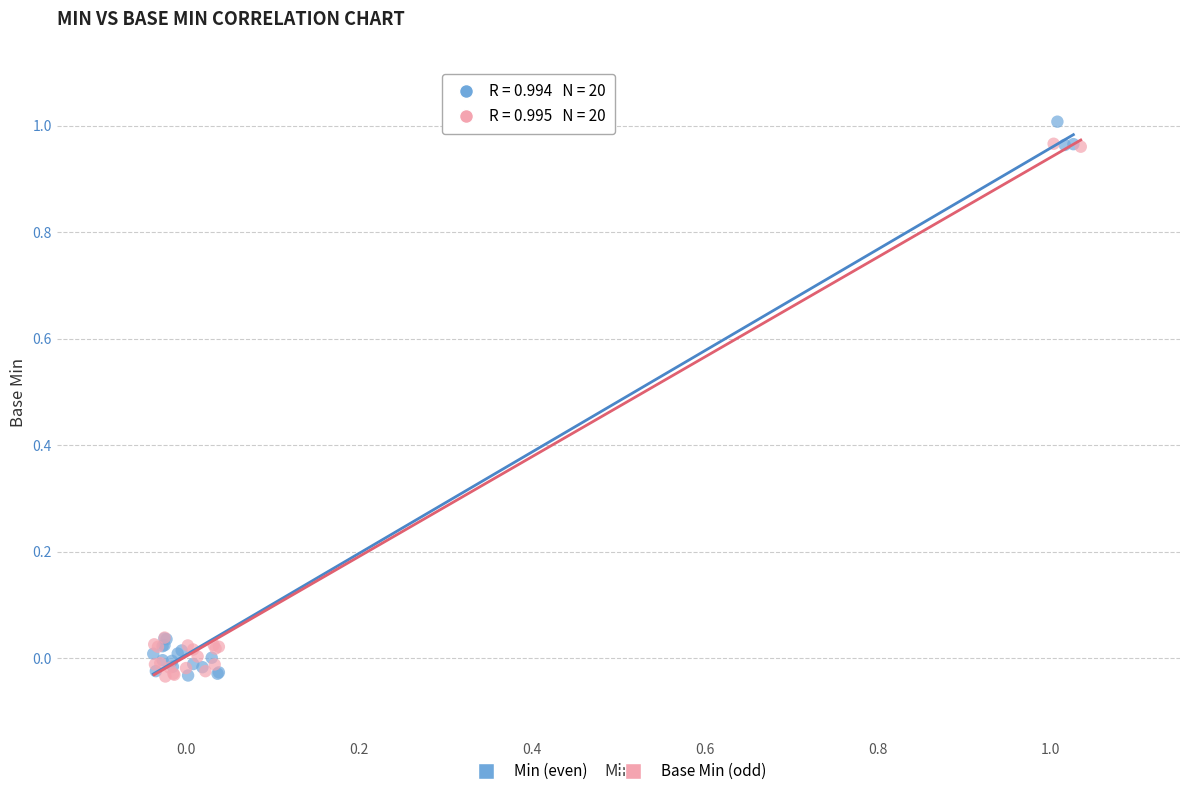

Which series has the largest Y range (max minus min)?

Min (even)